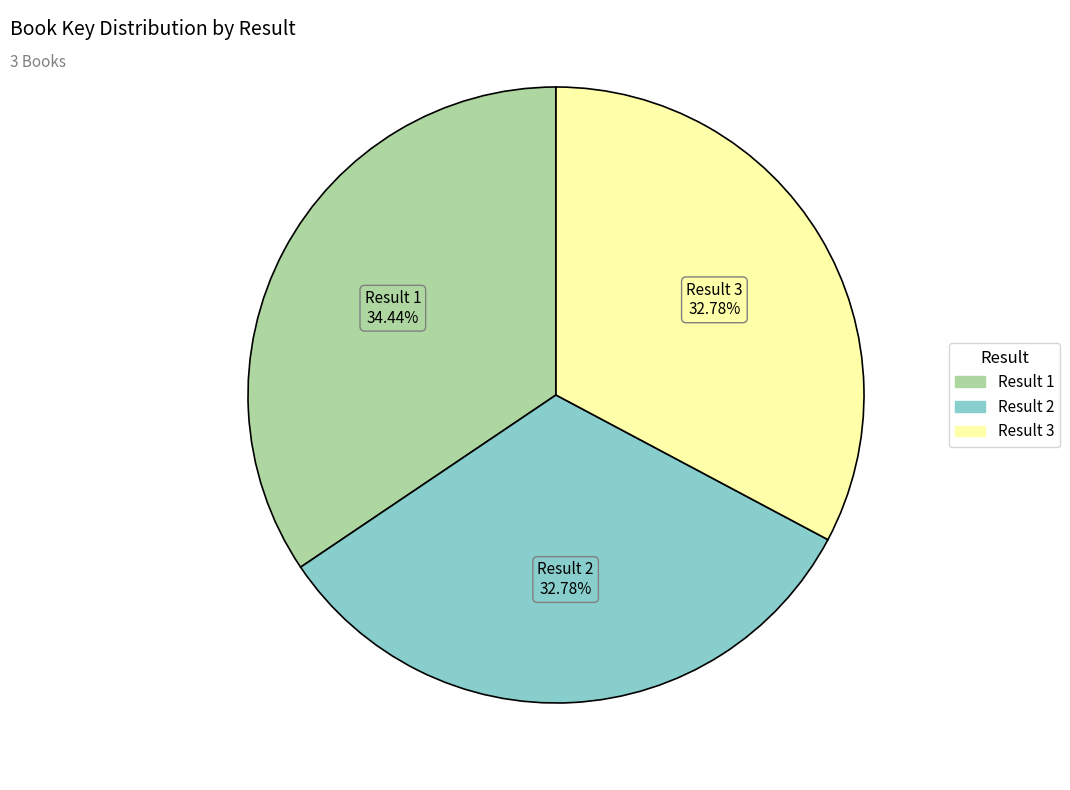

Is there any slice that represents more than half of the pie?

No